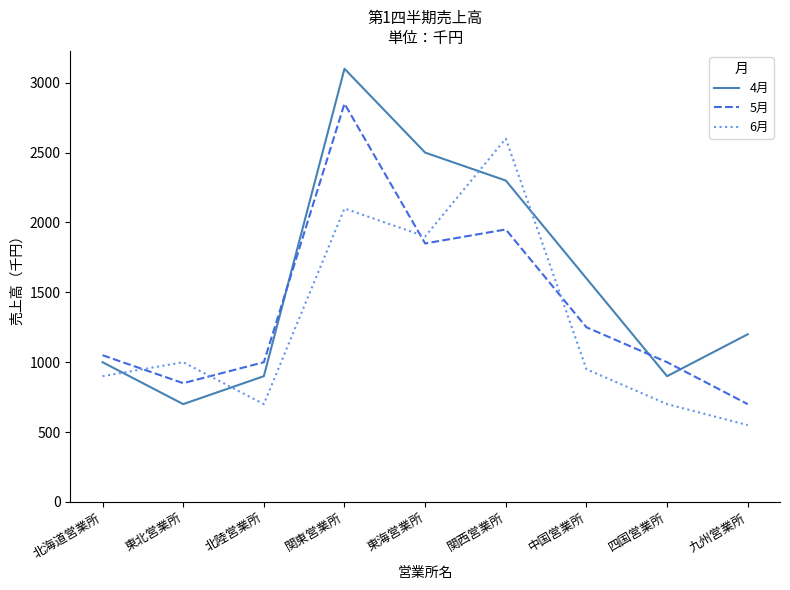

What is the difference between the 5月 values at 東海営業所 and 関東営業所?

1000